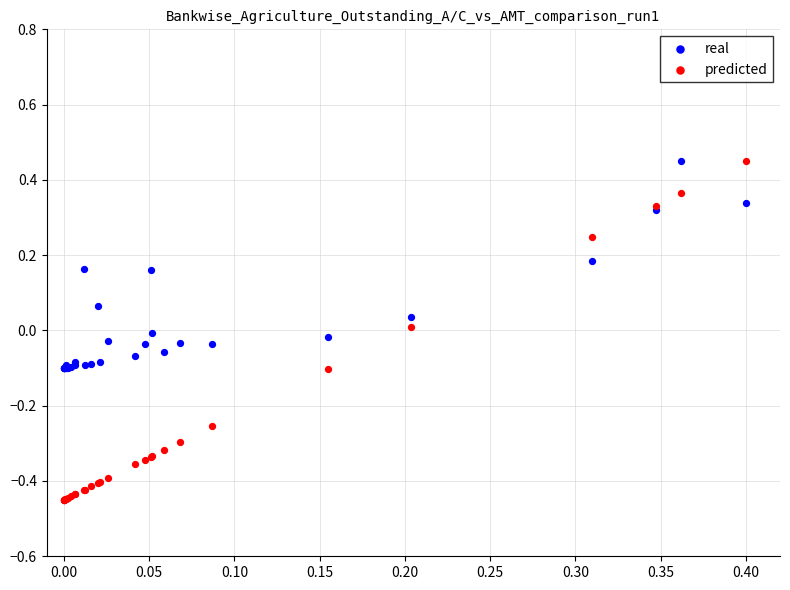

Which series has the widest spread of Y values?

predicted